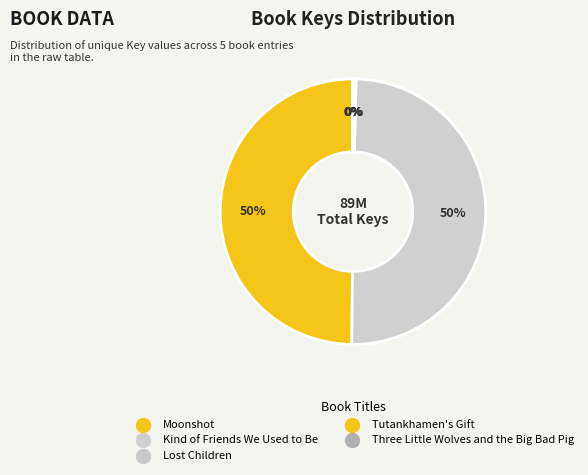

Is there any slice that represents more than half of the pie?

No